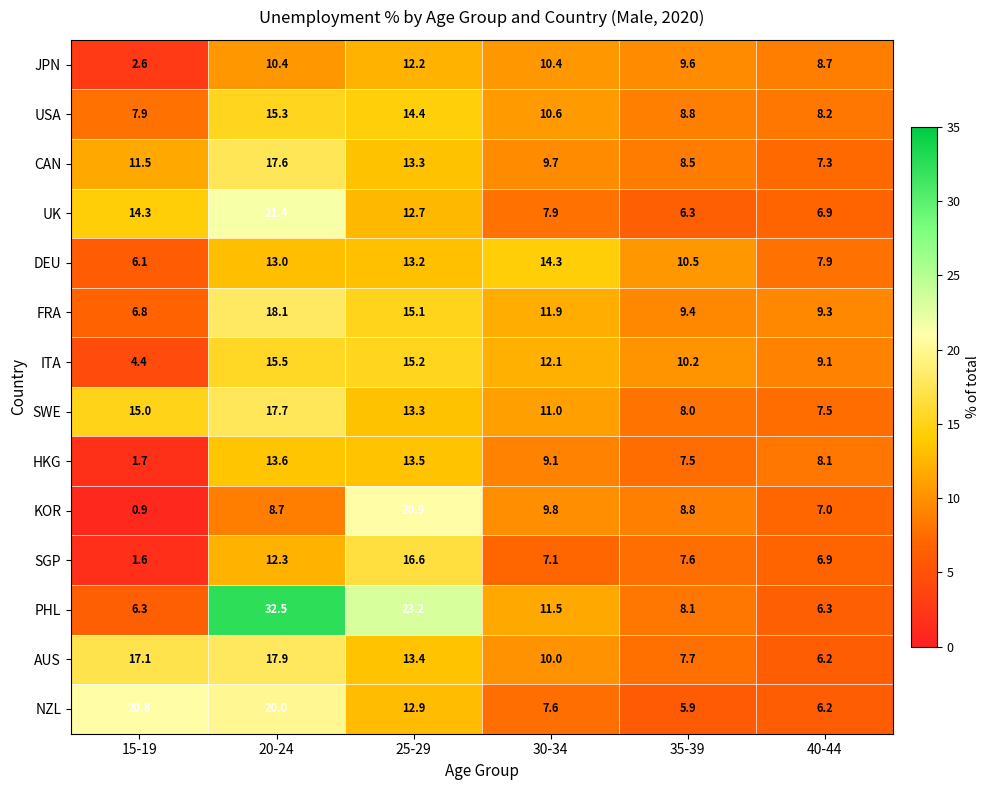

What is the sum of all HKG values?

53.5